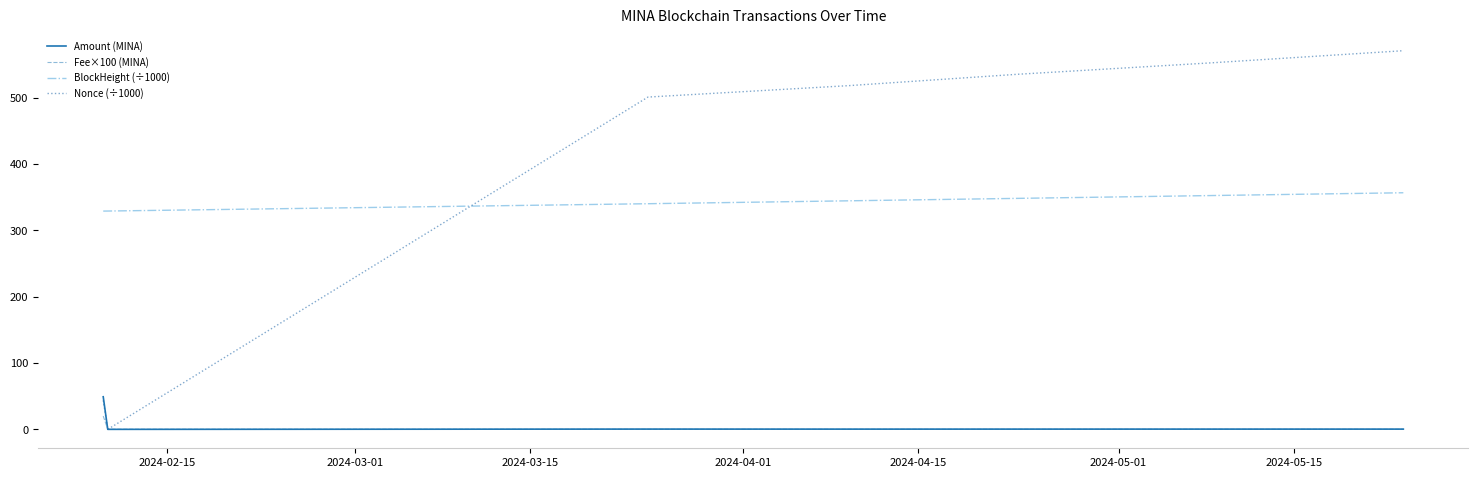

What are all the series names shown in the legend?

Amount (MINA), Fee×100 (MINA), BlockHeight (÷1000), Nonce (÷1000)